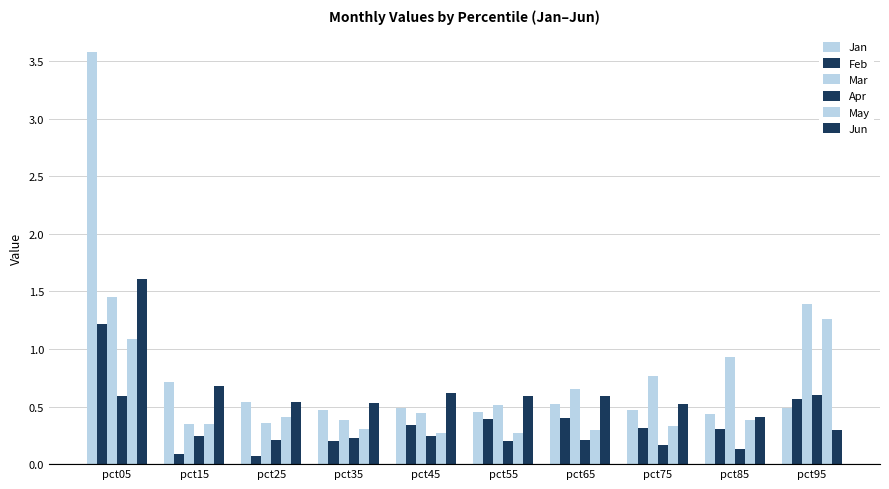

List the labels in order of May value, smallest first.

pct45, pct55, pct65, pct35, pct75, pct15, pct85, pct25, pct05, pct95